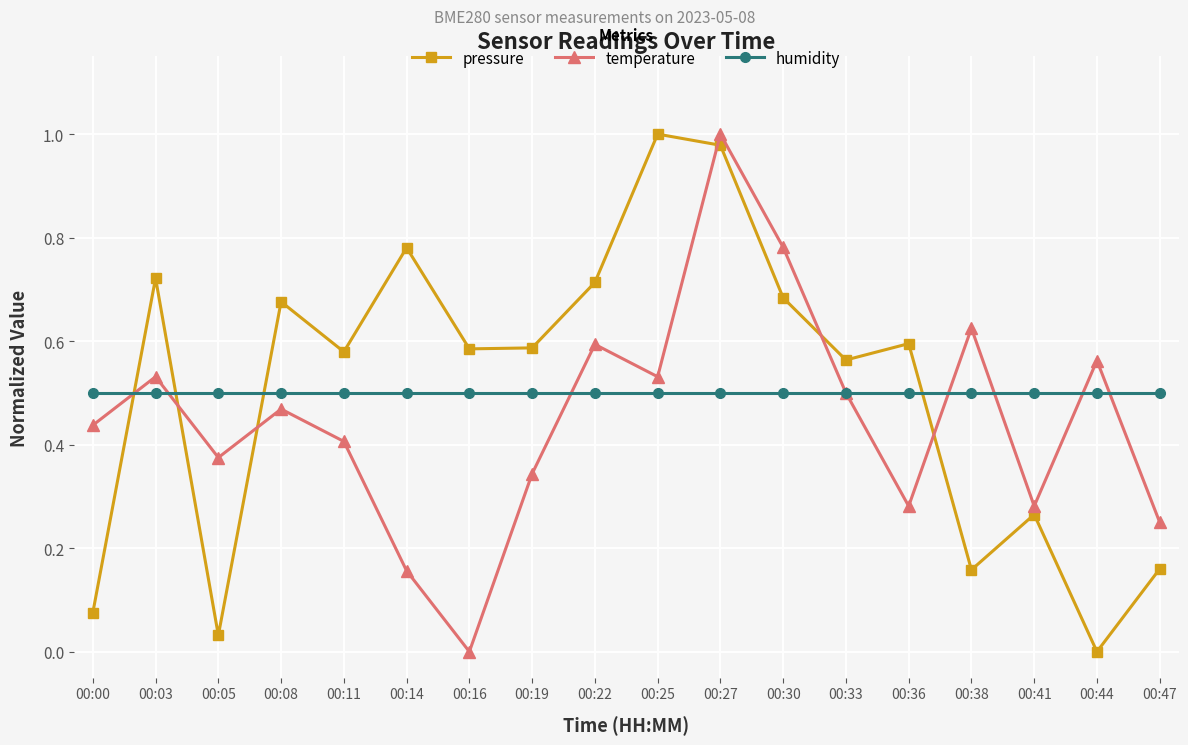

True or false: temperature and pressure intersect in this chart.

True